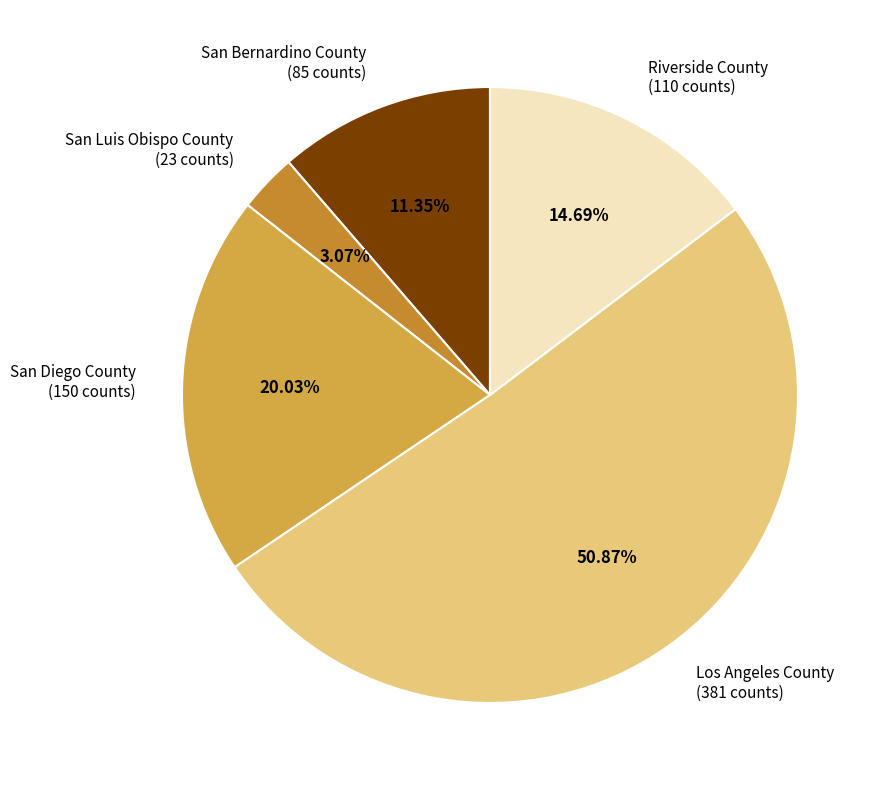

Which category has the biggest portion of the pie?

Los Angeles County (381 counts)